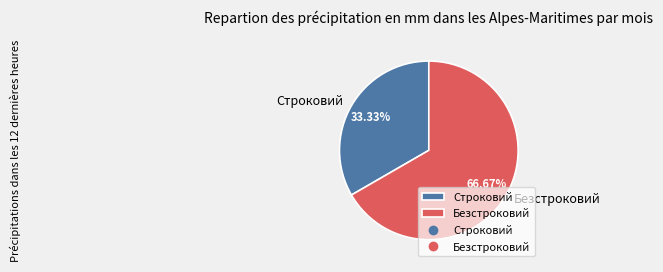

Which has a higher value, Безстроковий or Строковий?

Безстроковий